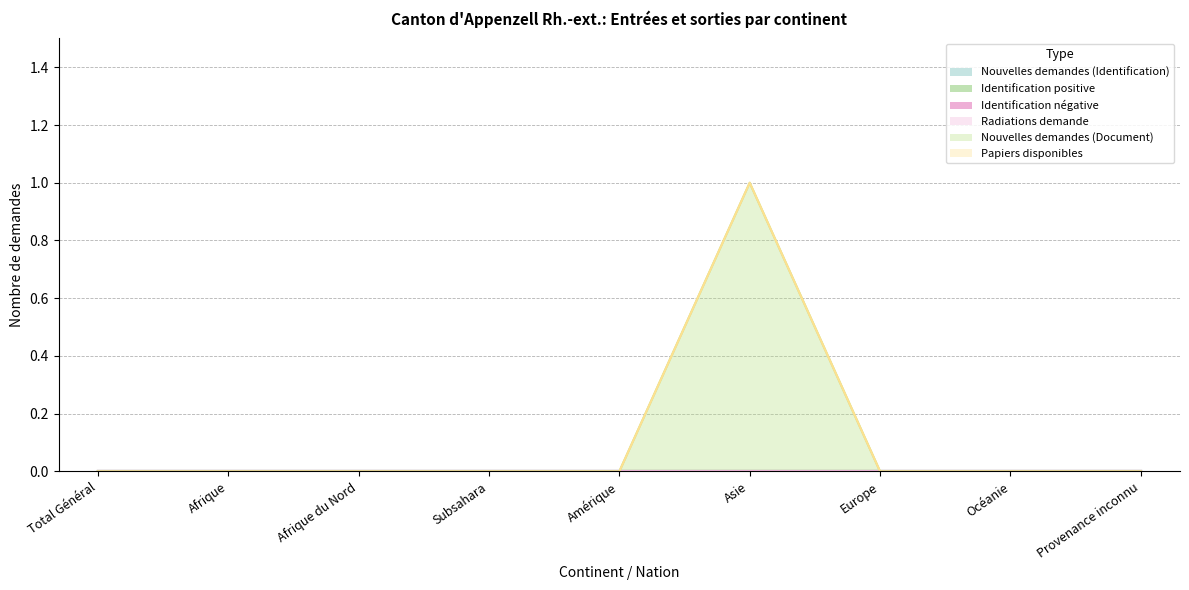

How many lines are shown in the chart?

6